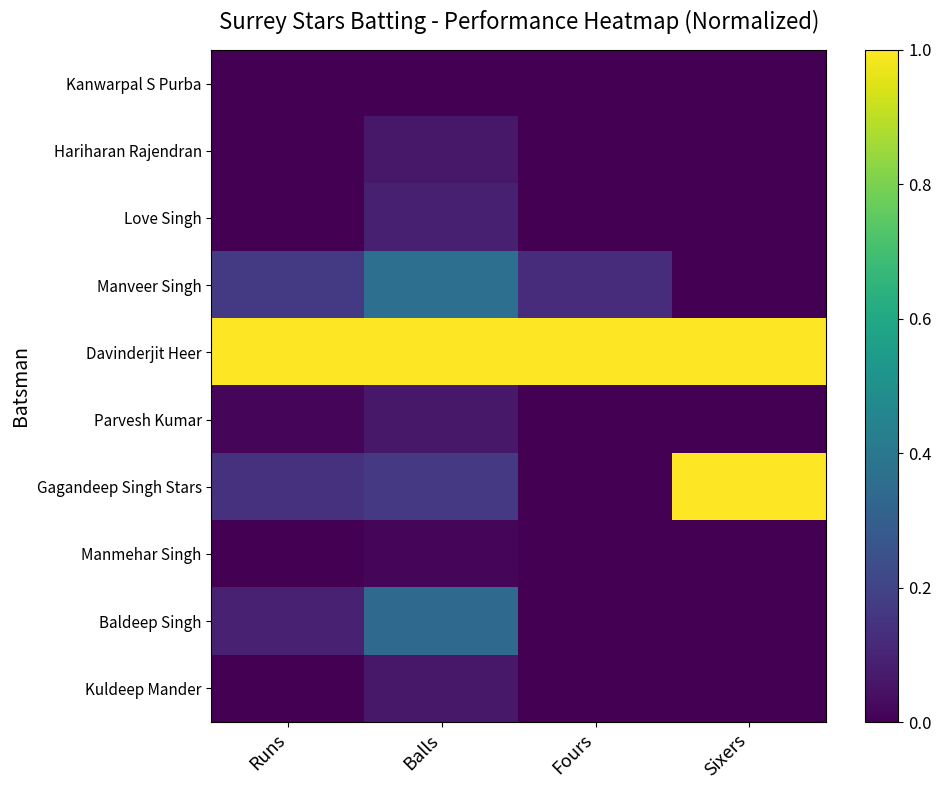

Count the number of categories in the chart.

4